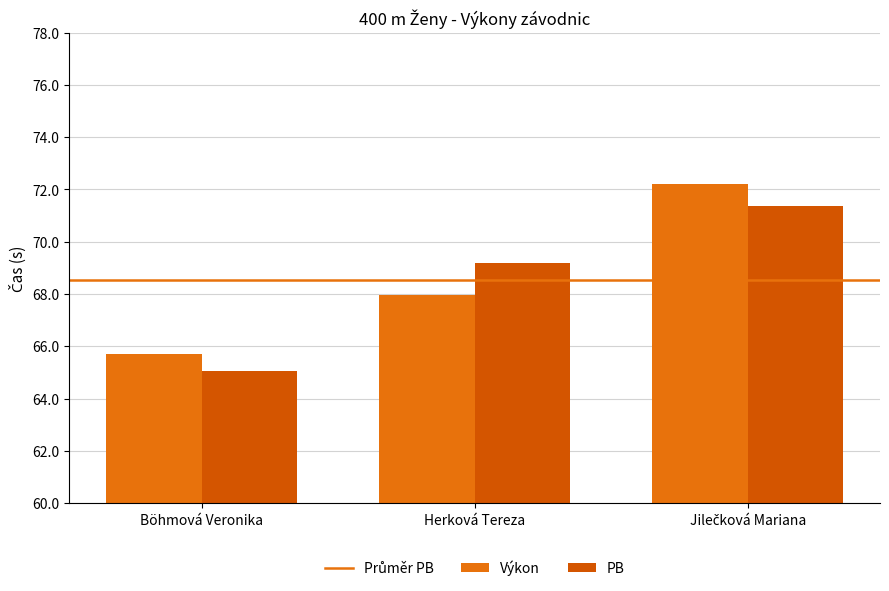

Which series changed the most between Herková Tereza and Jilečková Mariana?

Výkon